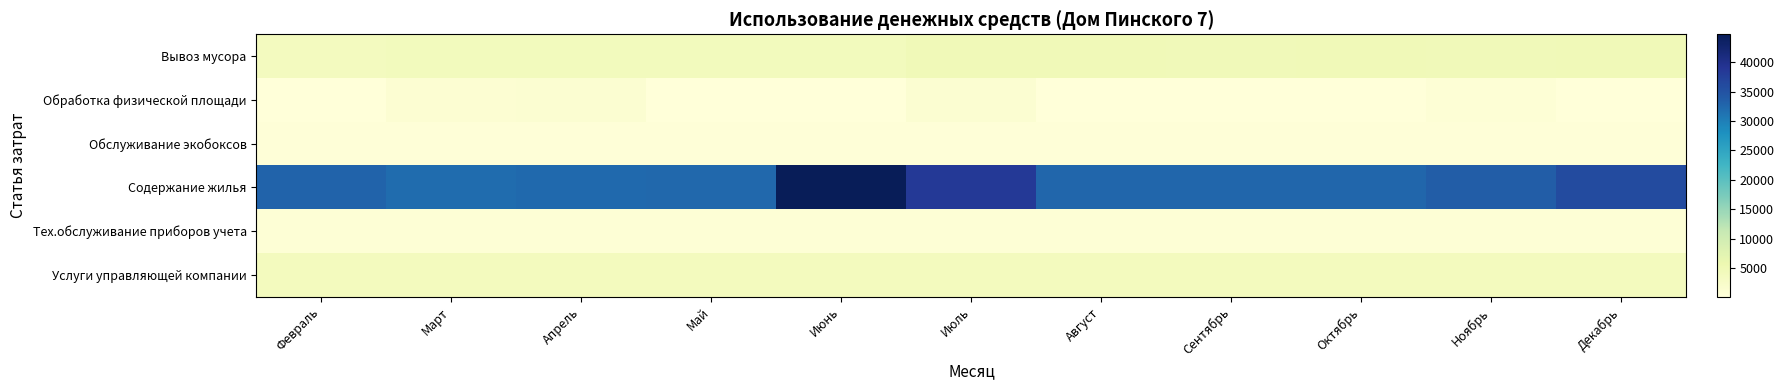

Which label corresponds to the largest value in the chart?

Июнь